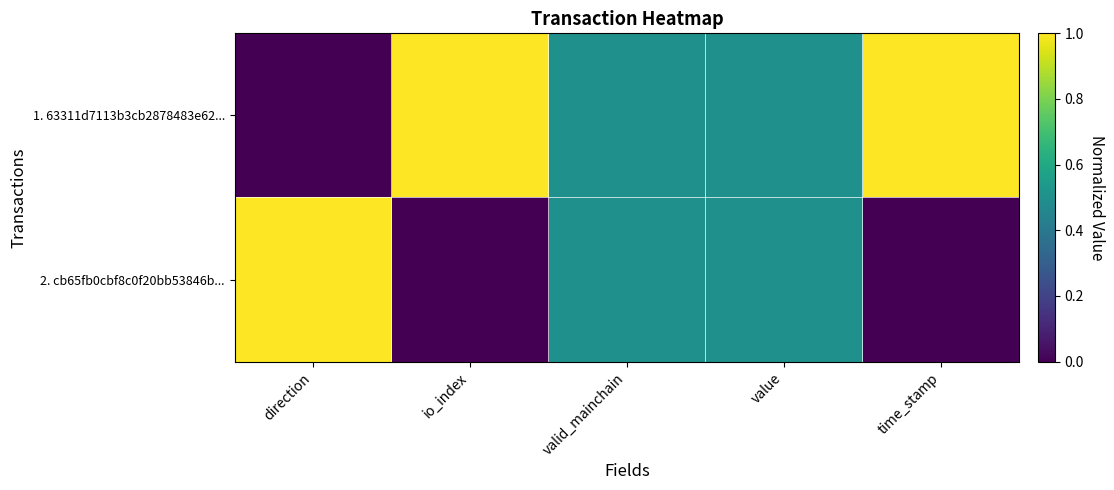

Reading left to right, list all the values displayed in this chart.

1. 63311d7113b3cb2878483e62...: direction=0.0	io_index=1.0	valid_mainchain=0.5	value=0.5	time_stamp=1.0
2. cb65fb0cbf8c0f20bb53846b...: direction=1.0	io_index=0.0	valid_mainchain=0.5	value=0.5	time_stamp=0.0